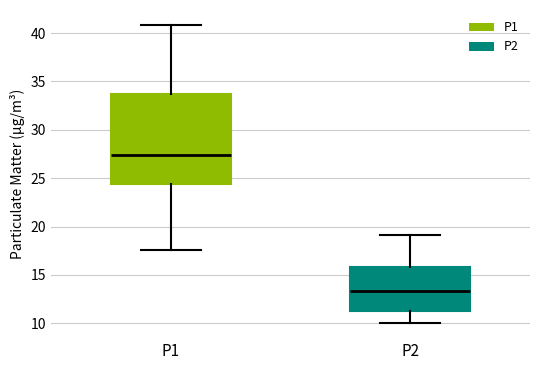

Which box's median line is the lowest?

P2